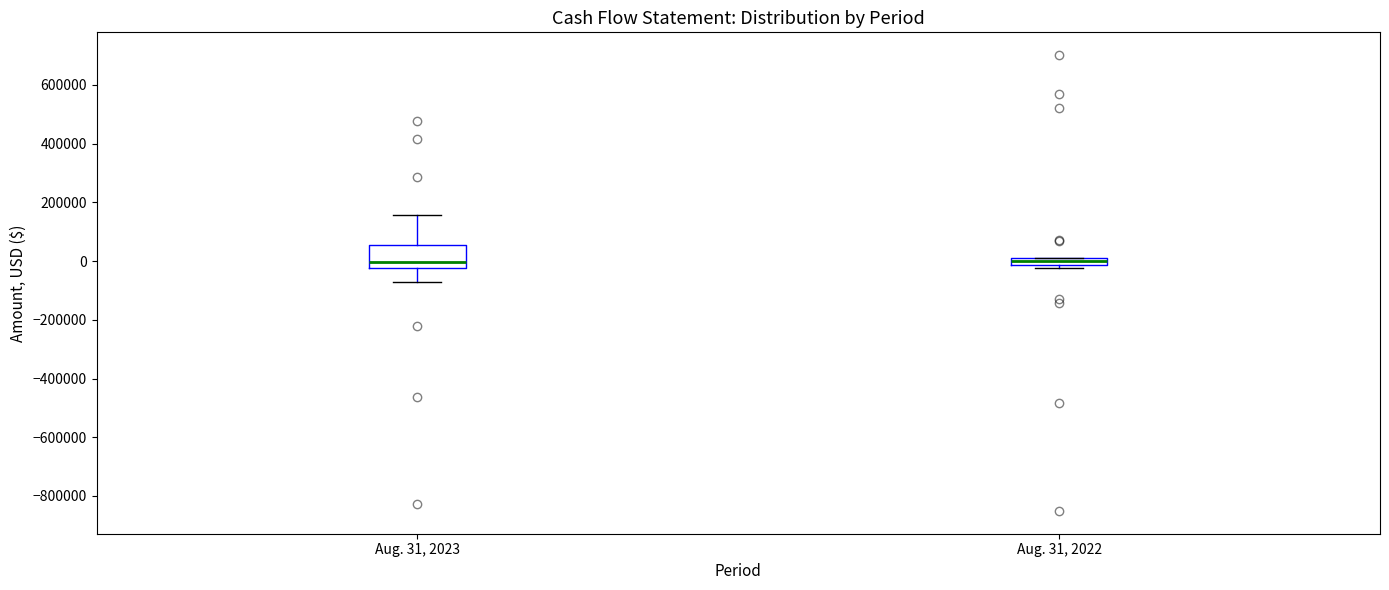

Comparing the boxes themselves (not the whiskers), which one is the tallest?

Aug. 31, 2023